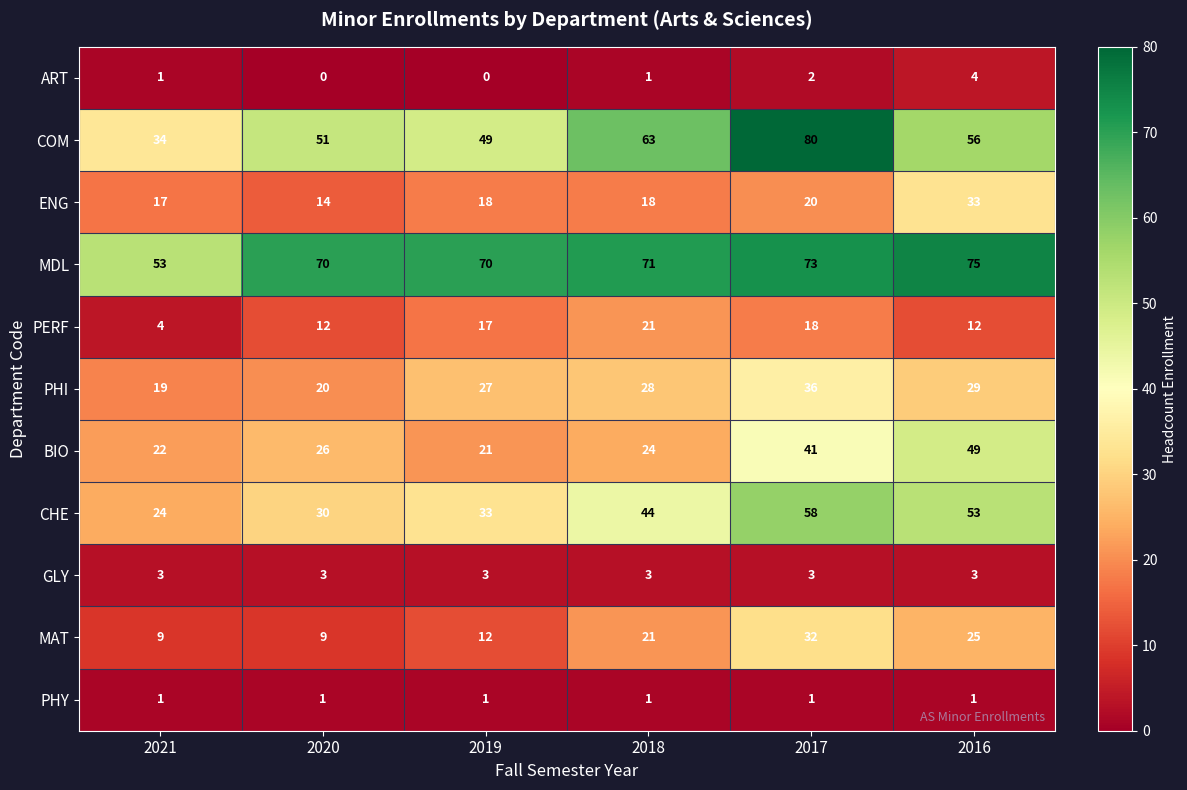

The BIO series shows 11 at 2019. True or false?

False